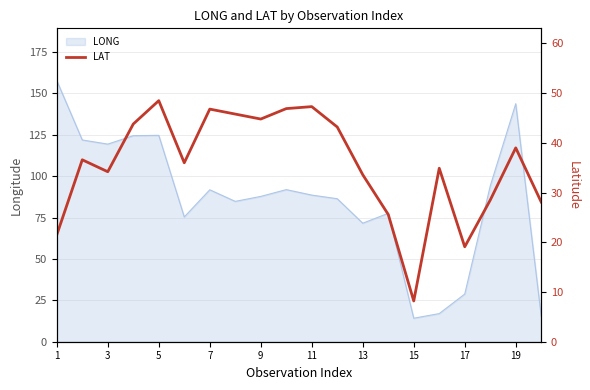

The LONG series shows 79.1 at 5. True or false?

False